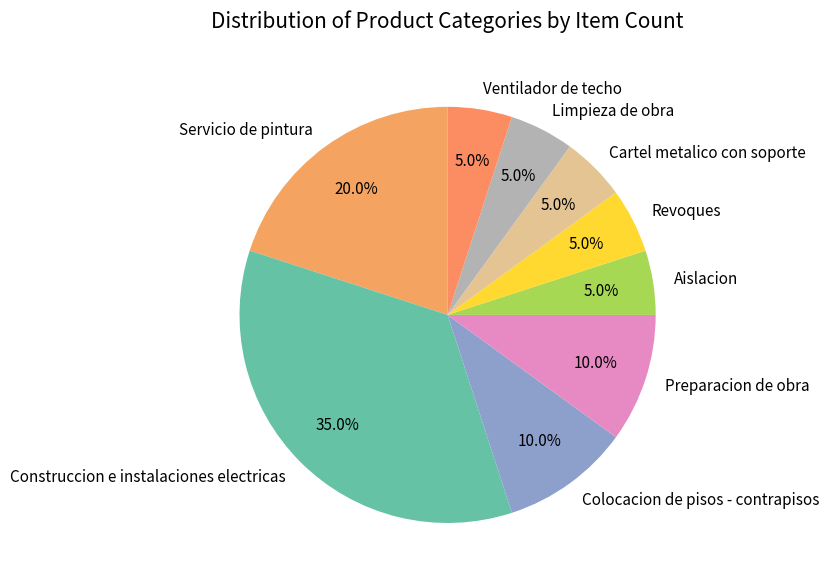

Which category has the biggest portion of the pie?

Construccion e instalaciones electricas